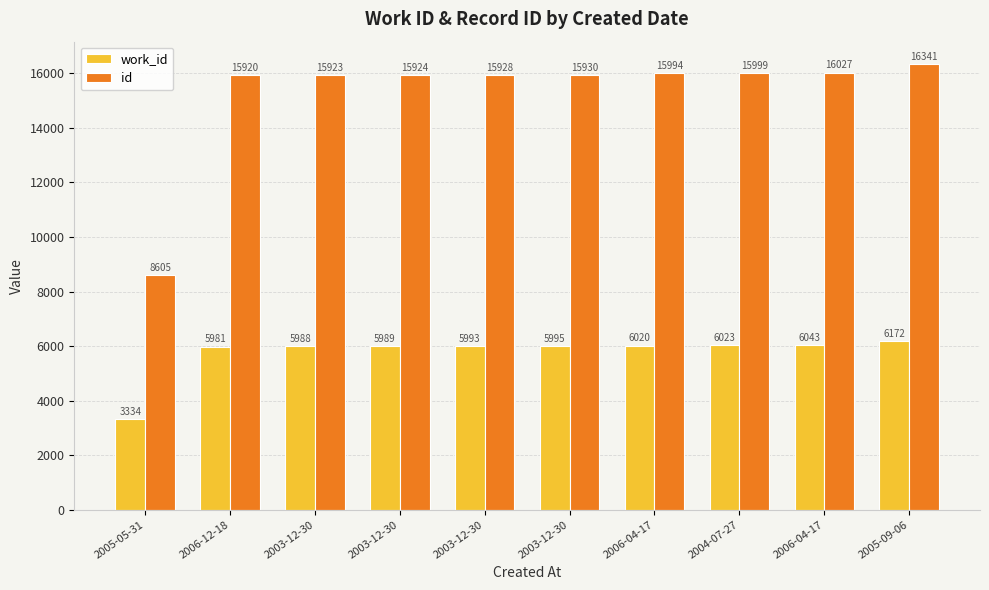

What is the difference between the maximum and minimum values in the id series?

7736